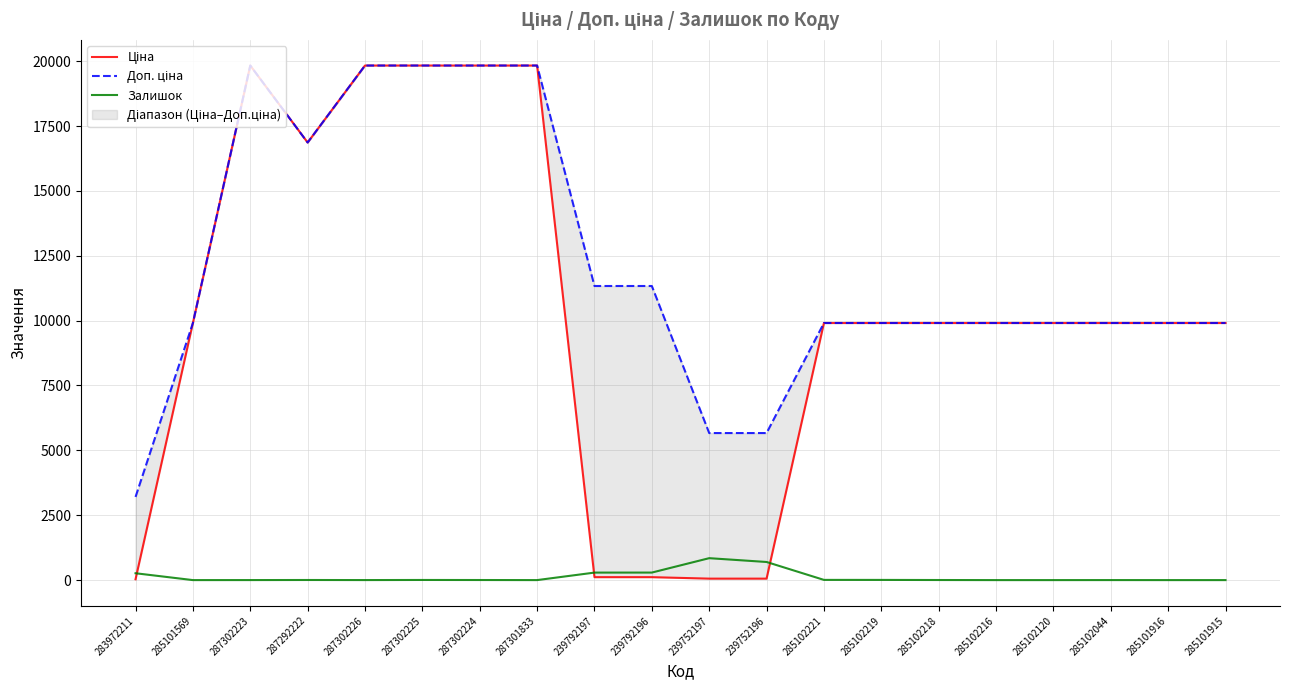

At 285102216, list the series in order from largest to smallest.

Ціна, Доп. ціна, Залишок